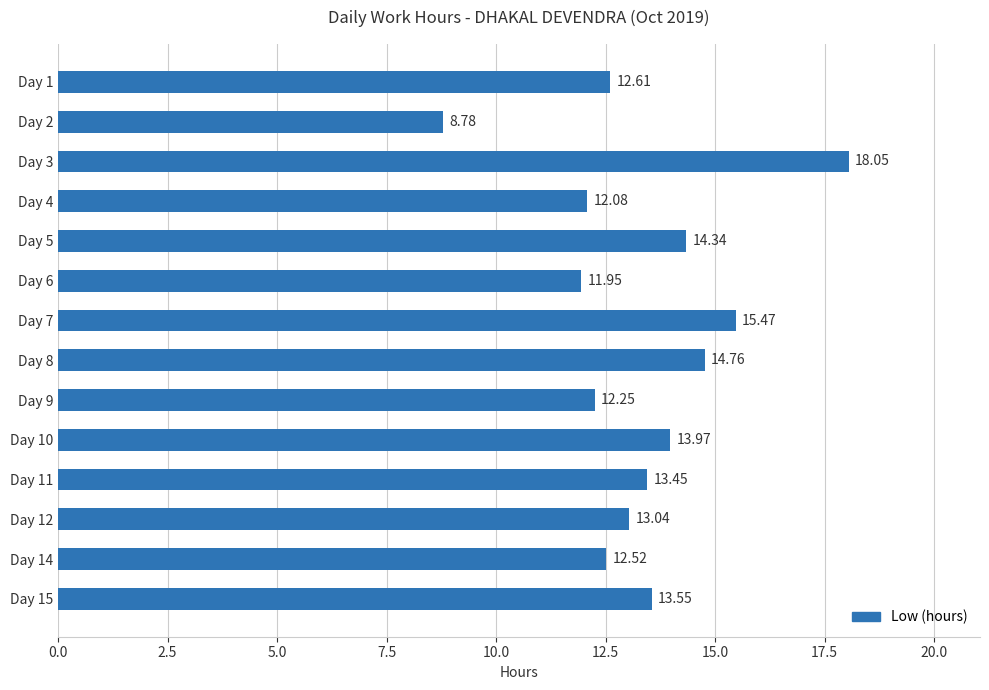

Does the chart contain stacked bars?

No